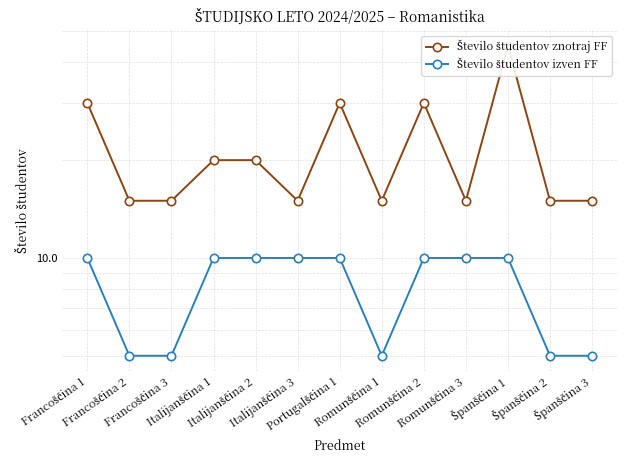

Is this an area chart (filled region under the line)?

No